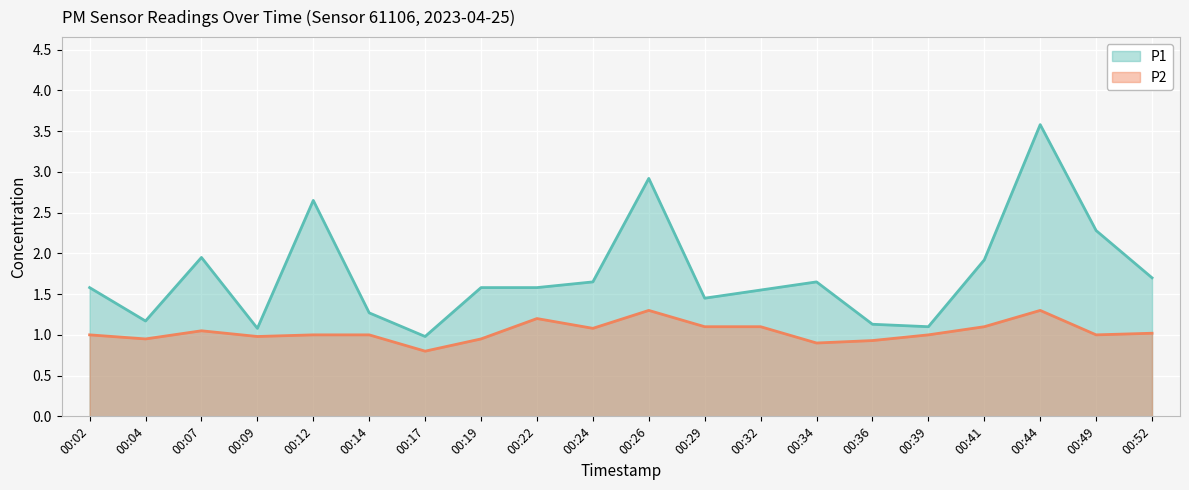

True or false: P2 and P1 intersect in this chart.

False